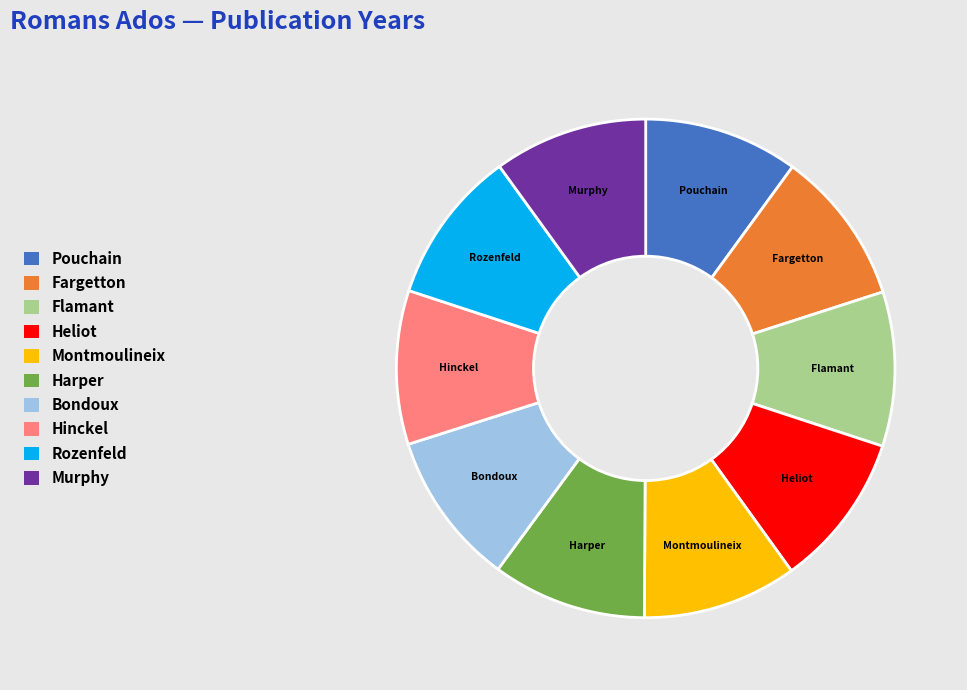

How many slices are in this pie chart?

10